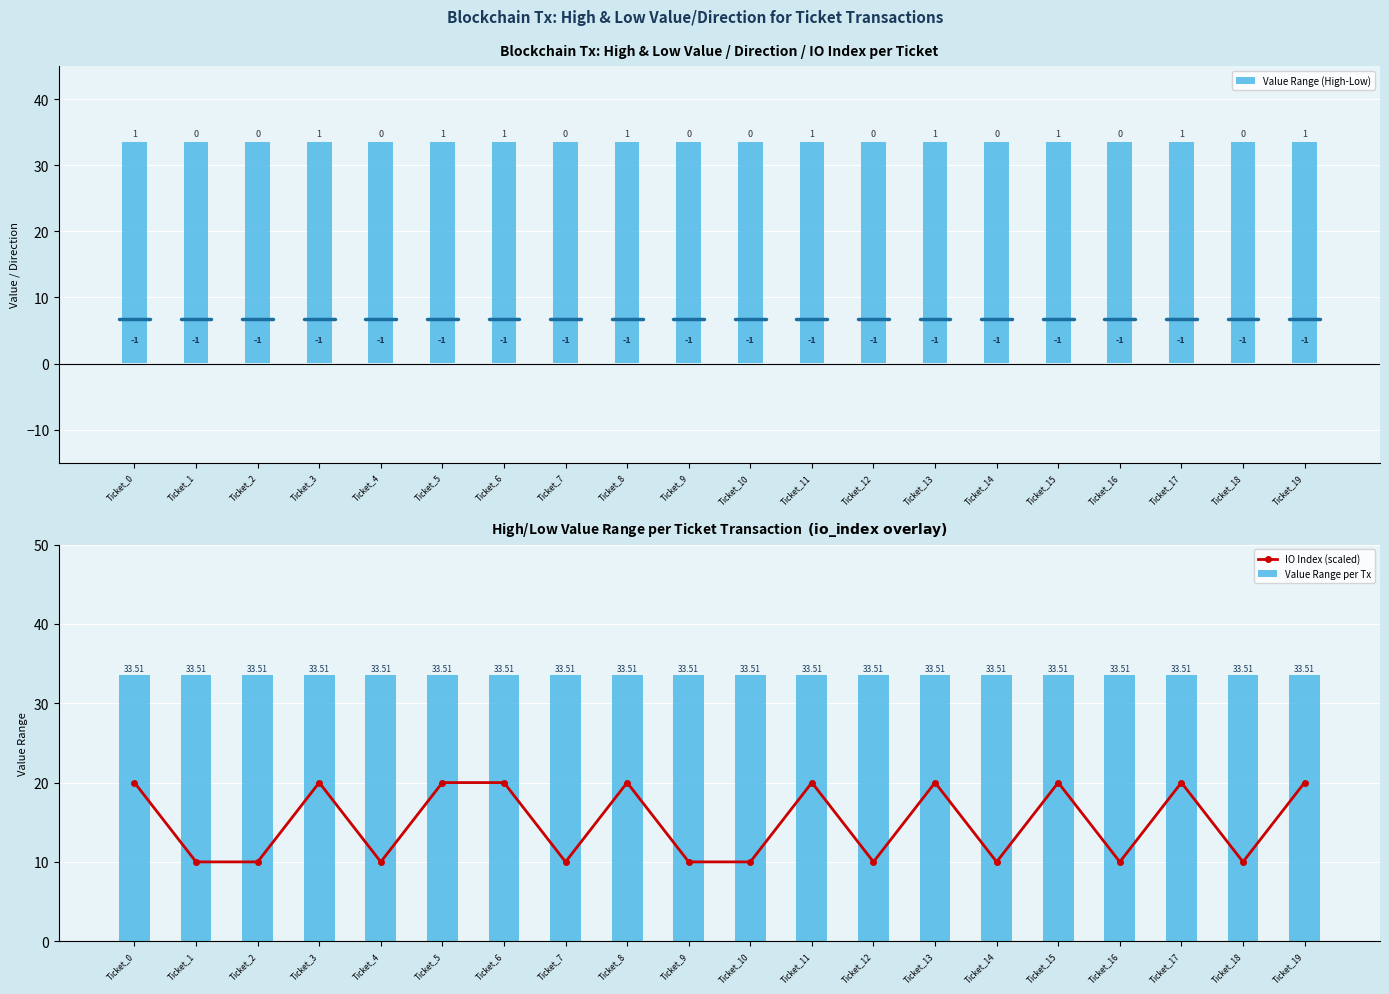

Is it true that Value Range (High-Low) equals 33.5 at Ticket_16?

True